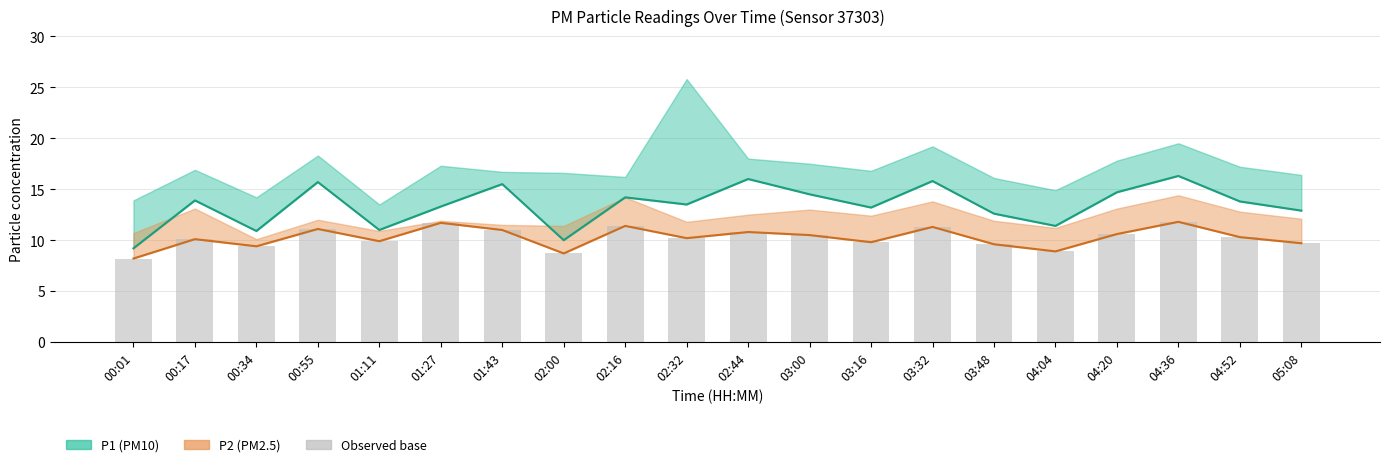

Rank the series by their maximum value, from highest to lowest.

P1, P2, Observed base